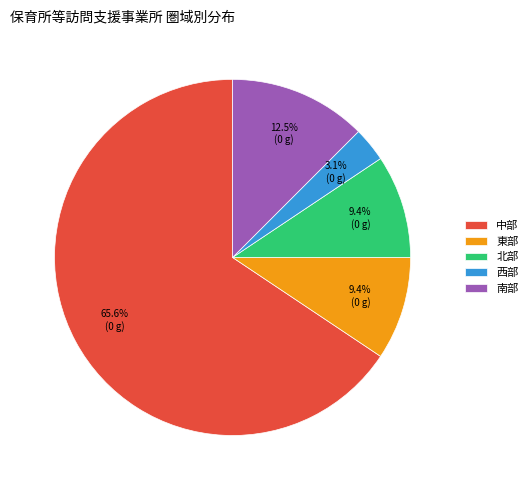

To the nearest percent, what is the combined percentage of 北部 and 東部?

19%